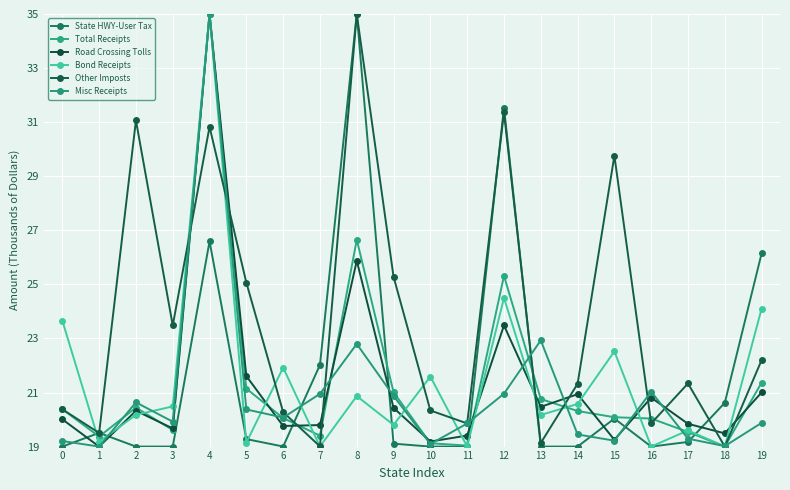

What is the value of the Total Receipts point at the 6th from the left?

21.1